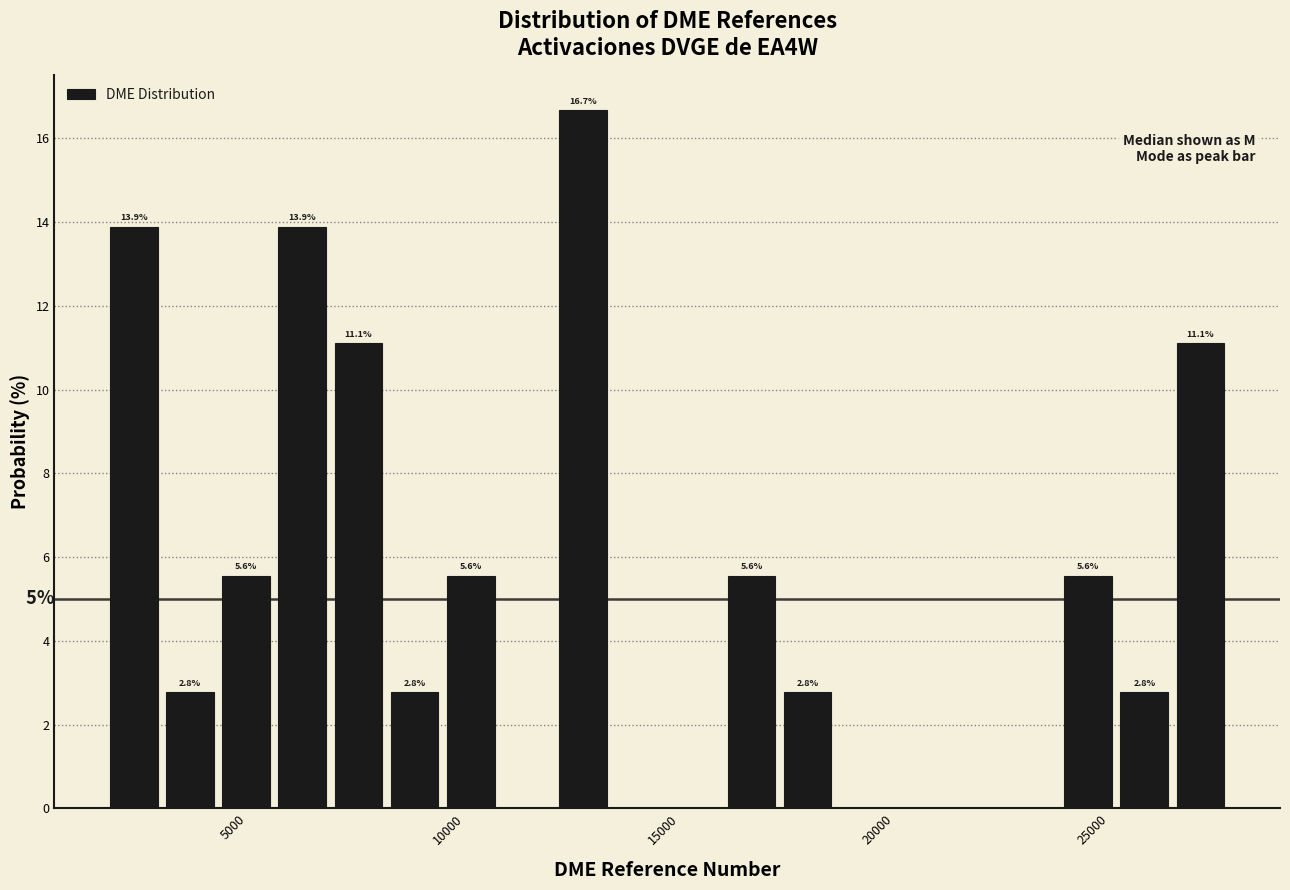

Around what value on the x-axis is the tallest bar? Give the approximate position of its centre, as read against the axis.

13000